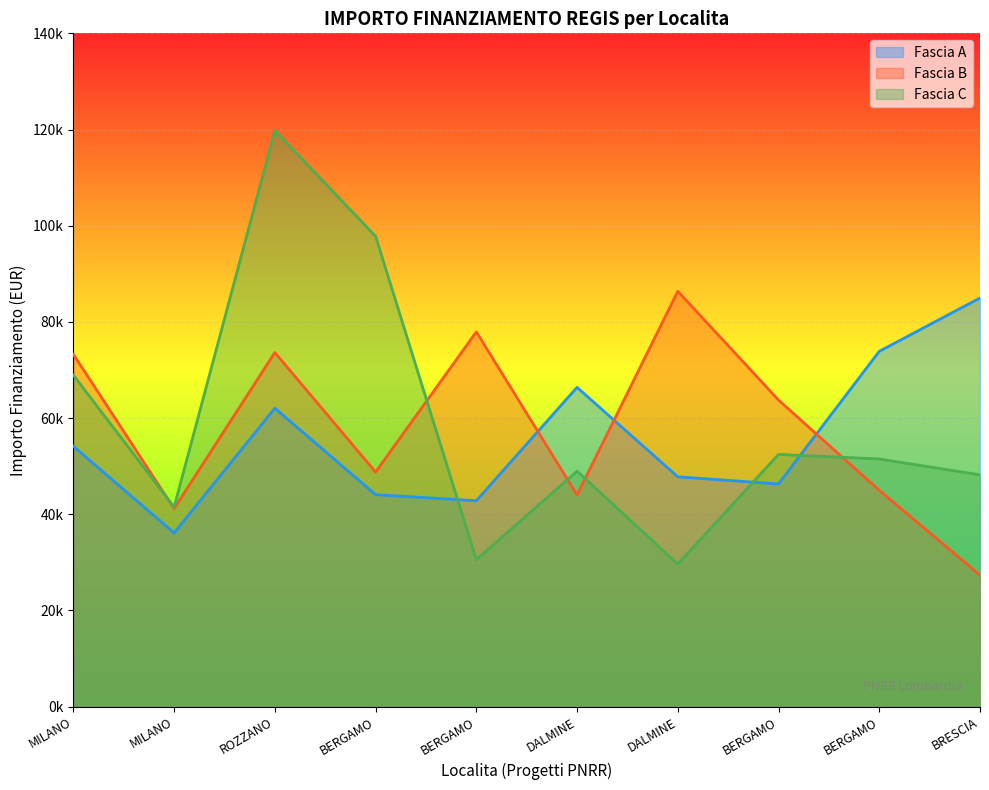

Reading left to right, transcribe all the data shown in this chart.

Fascia A: MILANO=54144.9	MILANO=36123.8	ROZZANO=62062.4	BERGAMO=44080.6	BERGAMO=42816.5	DALMINE=66393.6	DALMINE=47794.5	BERGAMO=46312.5	BERGAMO=73886.6	BRESCIA=84977.9
Fascia B: MILANO=73250.1	MILANO=41196.6	ROZZANO=73636.1	BERGAMO=48776.3	BERGAMO=77926.5	DALMINE=44036.1	DALMINE=86371.0	BERGAMO=63747.5	BERGAMO=44978.7	BRESCIA=27342.9
Fascia C: MILANO=68925.6	MILANO=41496.0	ROZZANO=119783.4	BERGAMO=97812.0	BERGAMO=30558.8	DALMINE=48957.9	DALMINE=29640.7	BERGAMO=52455.4	BERGAMO=51504.7	BRESCIA=48200.6